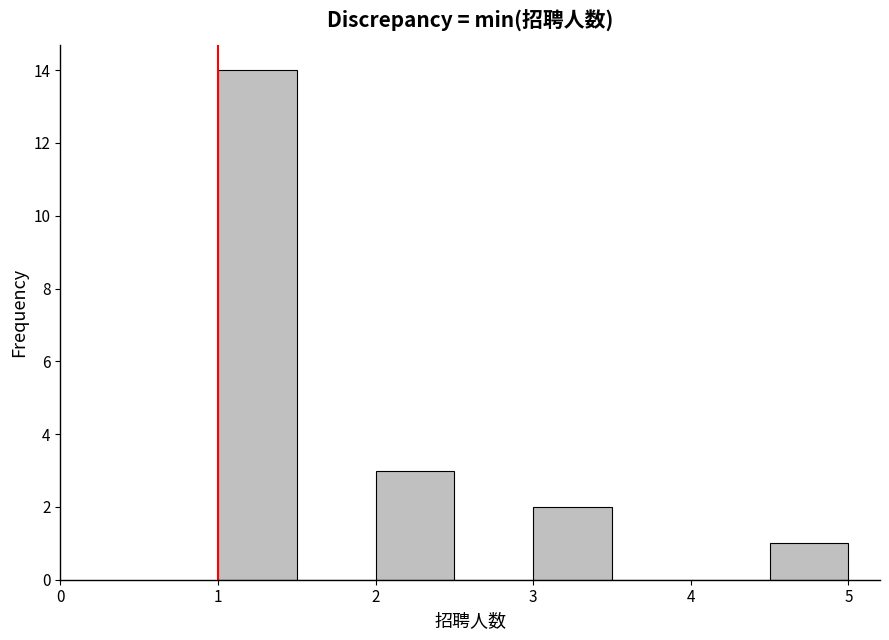

Reading left to right, list every bar in this chart as the range it spans on the x-axis followed by its height. The values are not printed on the chart, so give them approximately, as read against the axis.

1.0 to 1.5: 14
1.5 to 2.0: 0
2.0 to 2.5: 3
2.5 to 3.0: 0
3.0 to 3.5: 2
3.5 to 4.0: 0
4.0 to 4.5: 0
4.5 to 5.0: 1